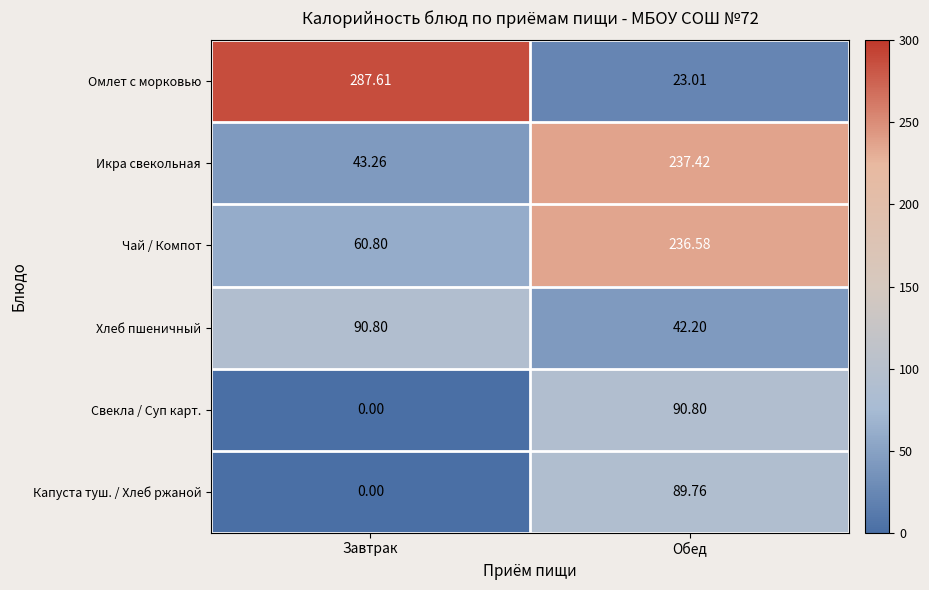

Where is Свекла / Суп карт. nearest to the value 45?

Завтрак